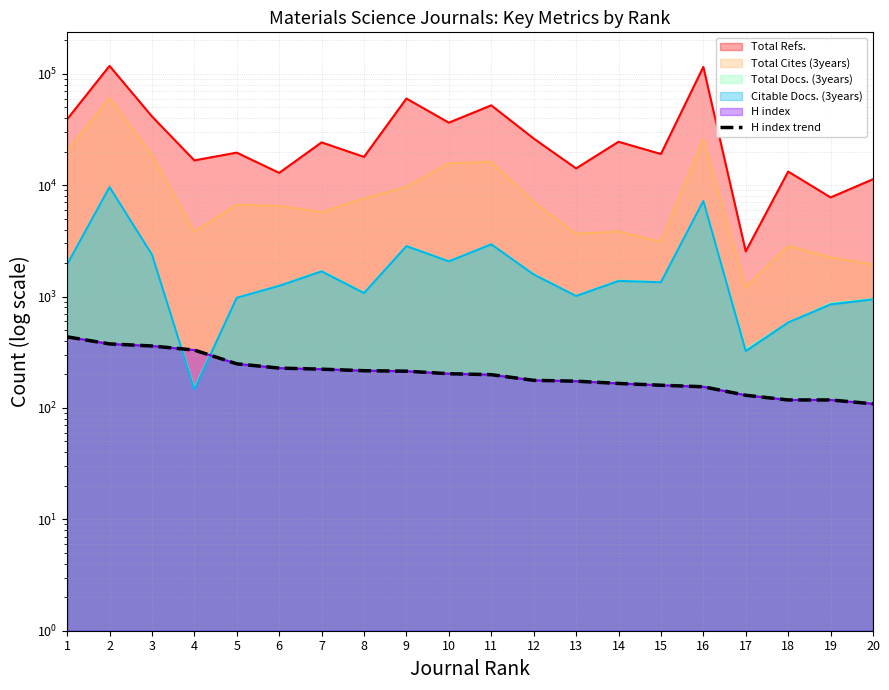

What is the smallest value displayed?

109